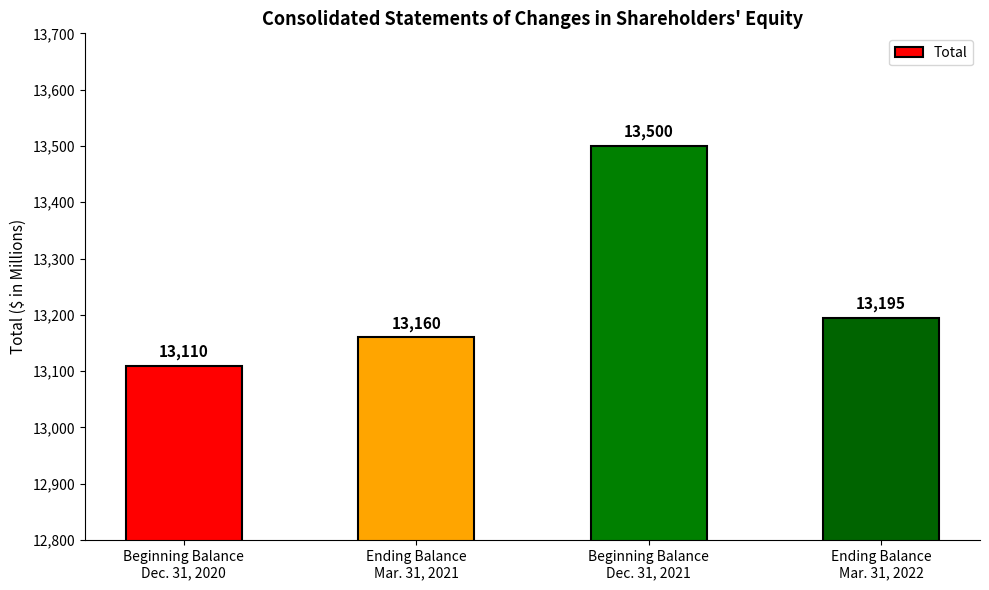

Is it true that the value at Beginning Balance
Dec. 31, 2020 is 13110?

True